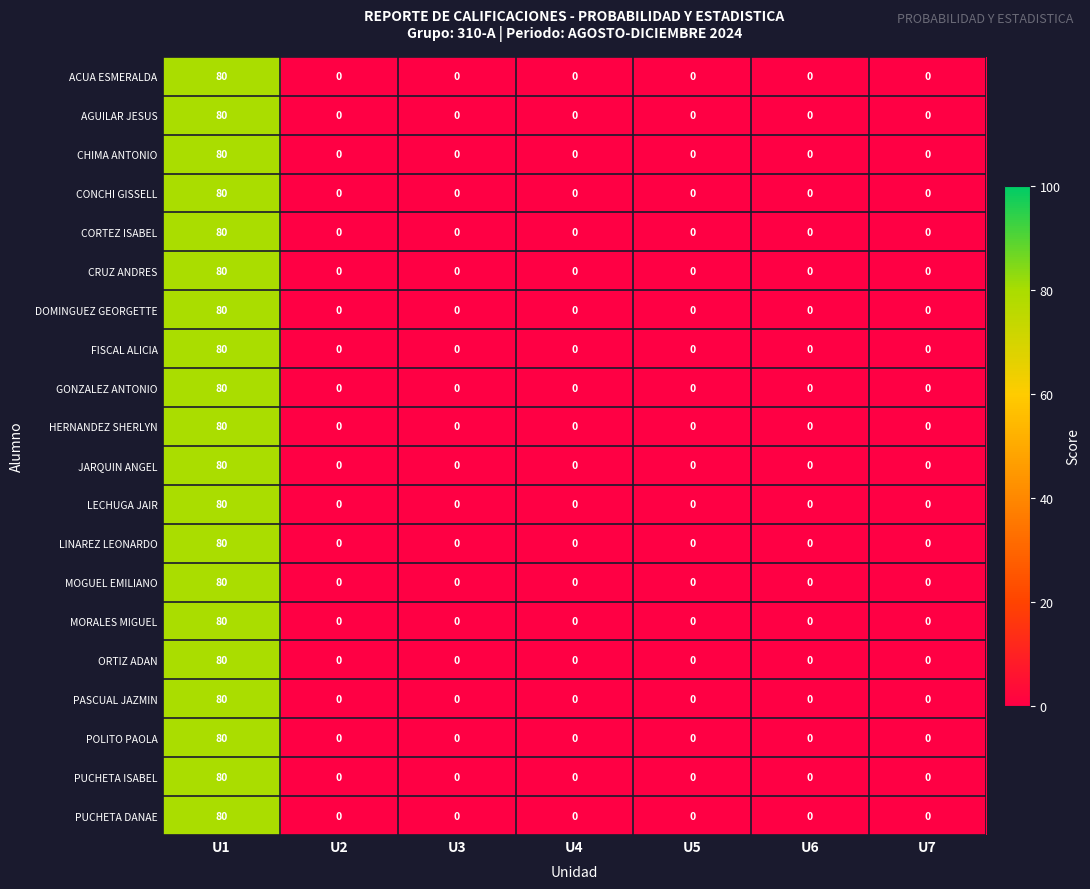

At which category is the sum across all series the highest?

U1